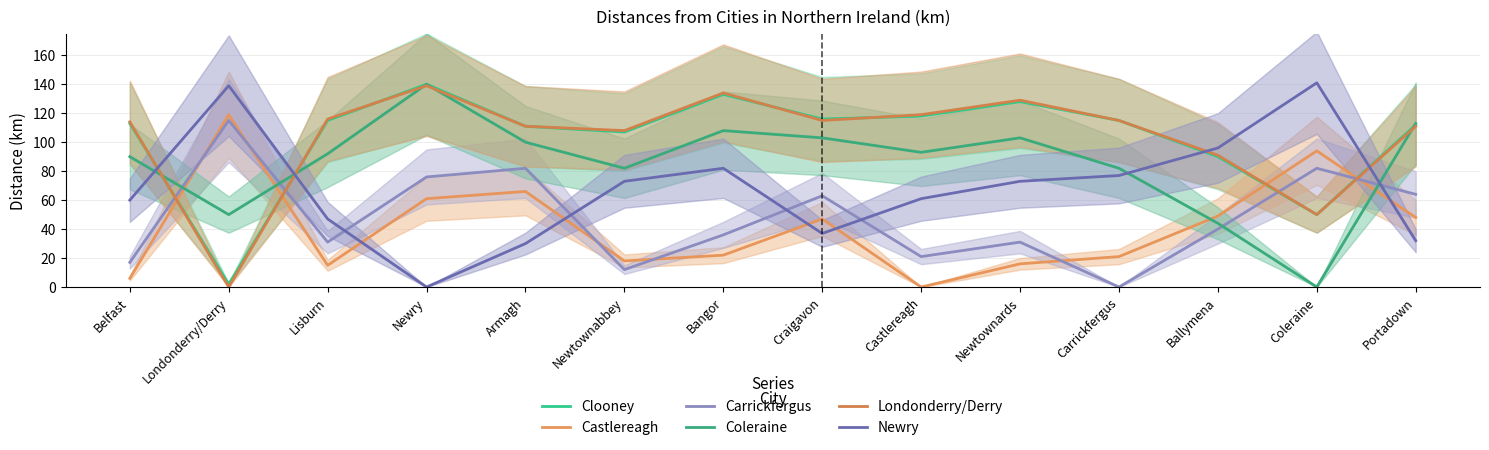

In Coleraine, how many points are lower than both neighbors (excluding endpoints)?

4